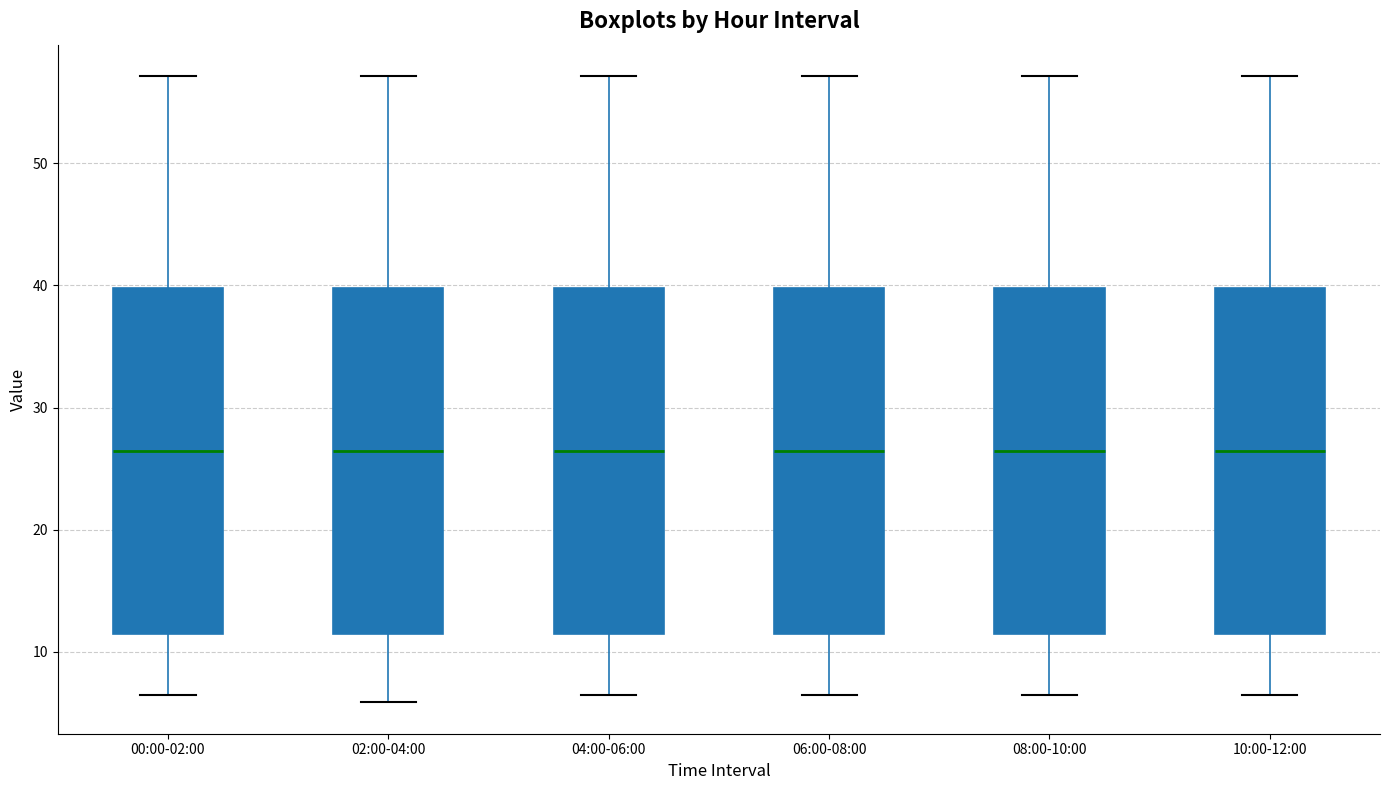

Reading left to right, read every box against the y-axis: the position of its median line, the range the box covers, and the ends of its whiskers. The values are not printed on the chart, so give them approximately, as read against the axis.

00:00-02:00: median 26, box 11 to 40, whiskers 7 to 57
02:00-04:00: median 26, box 11 to 40, whiskers 6 to 57
04:00-06:00: median 26, box 11 to 40, whiskers 7 to 57
06:00-08:00: median 26, box 11 to 40, whiskers 7 to 57
08:00-10:00: median 26, box 11 to 40, whiskers 7 to 57
10:00-12:00: median 26, box 11 to 40, whiskers 7 to 57